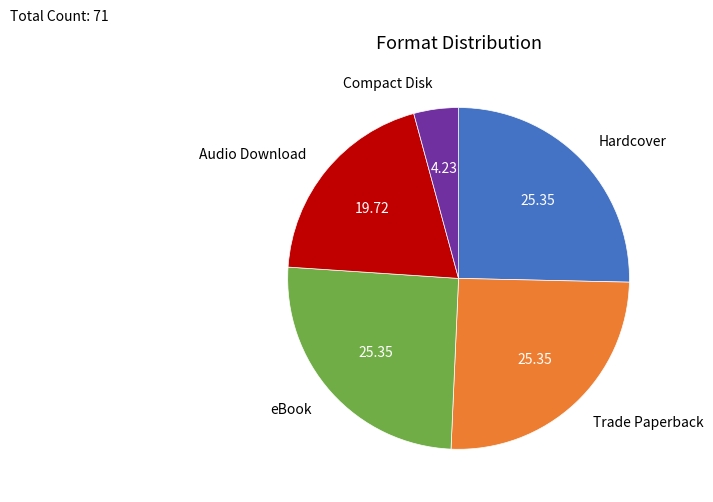

True or false: eBook accounts for 25% of the total.

True